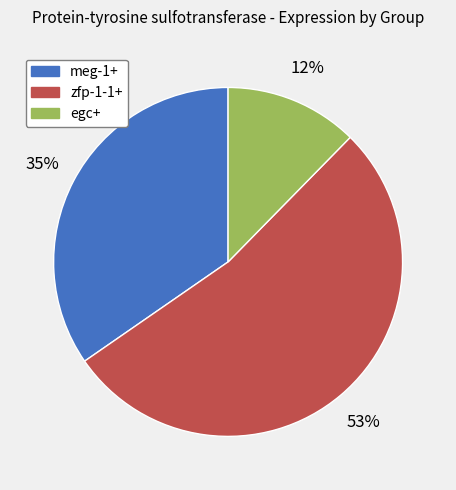

To the nearest percent, what percentage of the pie is egc+?

12%